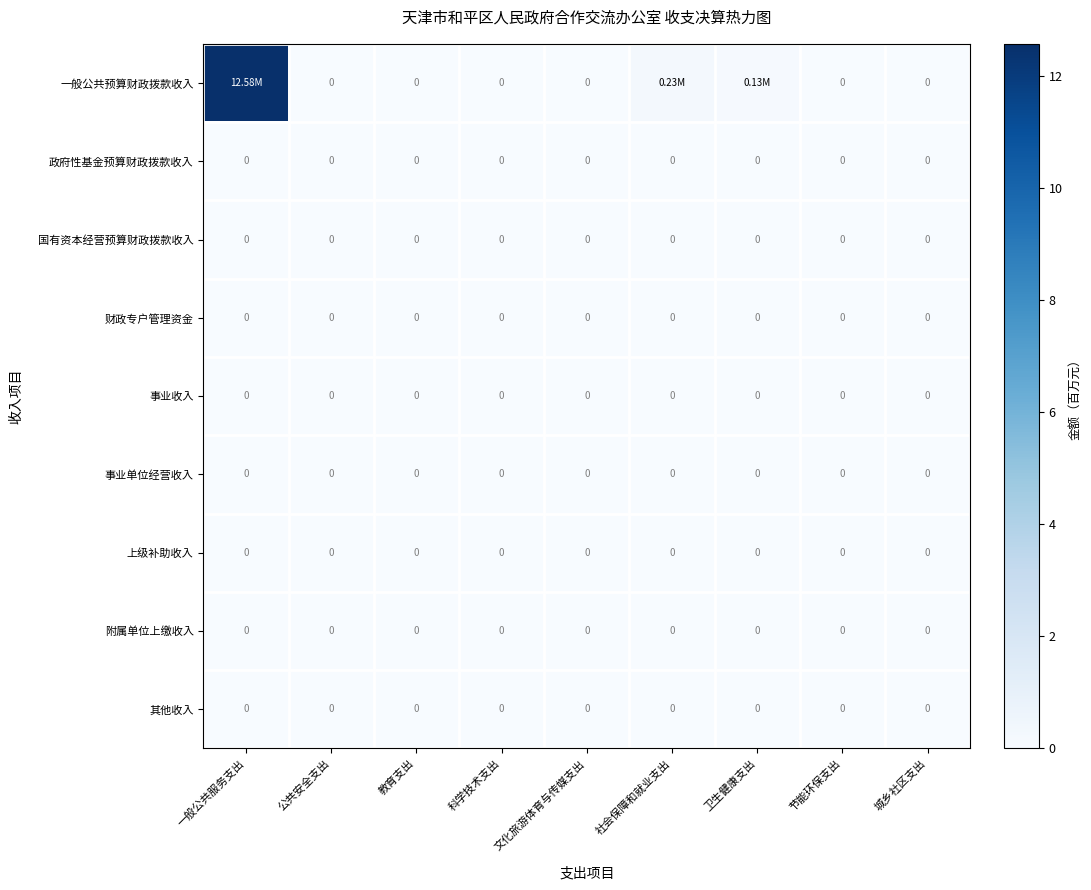

Is the value of 附属单位上缴收入 at 卫生健康支出 greater than the value of 一般公共预算财政拨款收入 at 文化旅游体育与传媒支出?

No